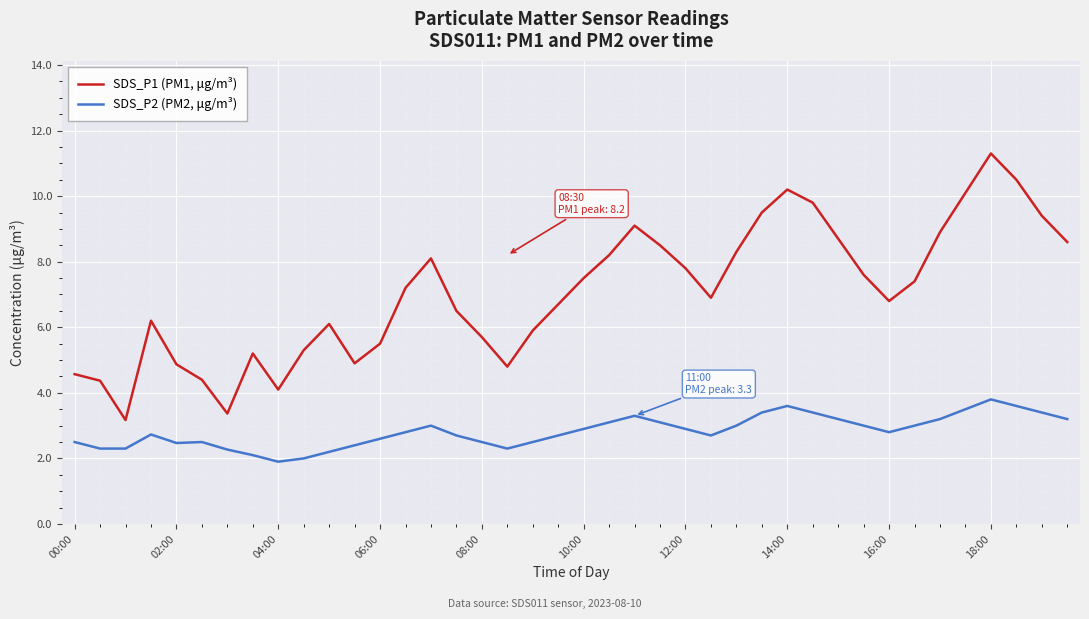

Rank the series by their average value, from highest to lowest.

SDS_P1 (PM1, μg/m³), SDS_P2 (PM2, μg/m³)